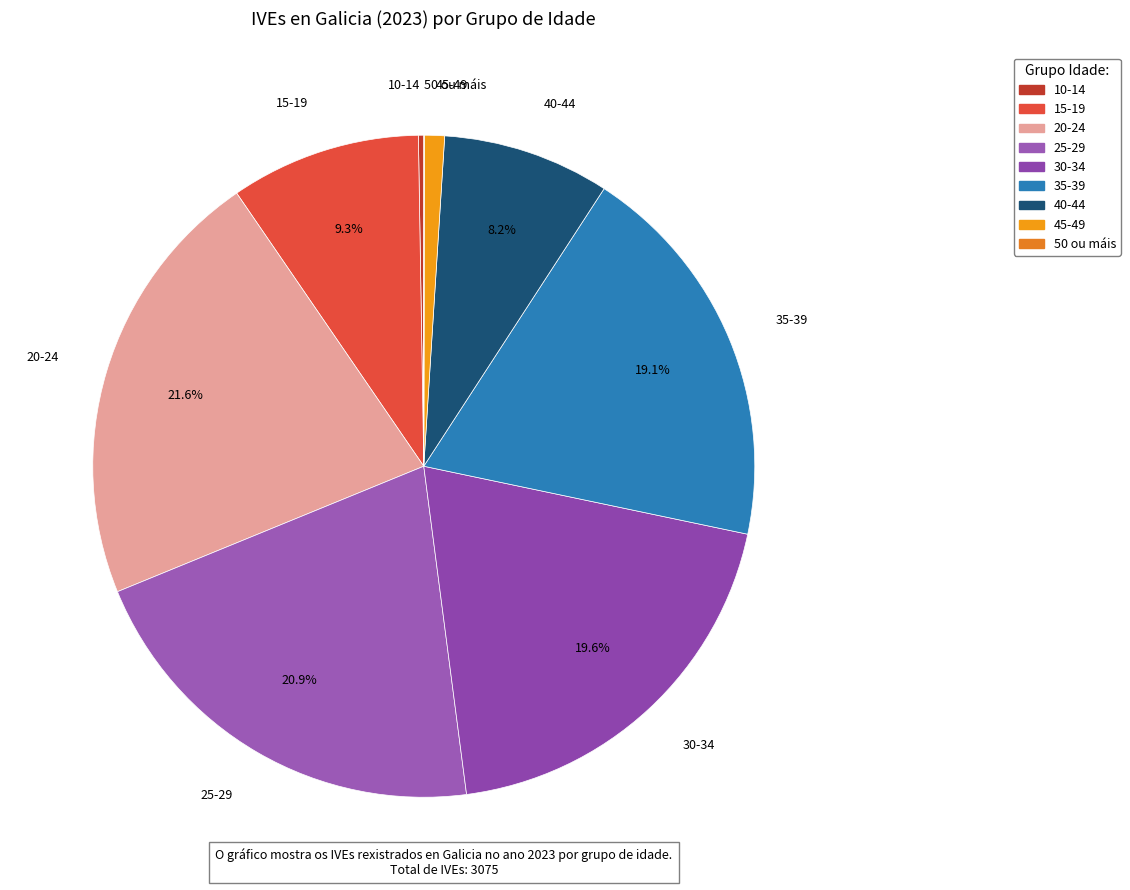

Does 45-49 account for over 50% of the chart?

No